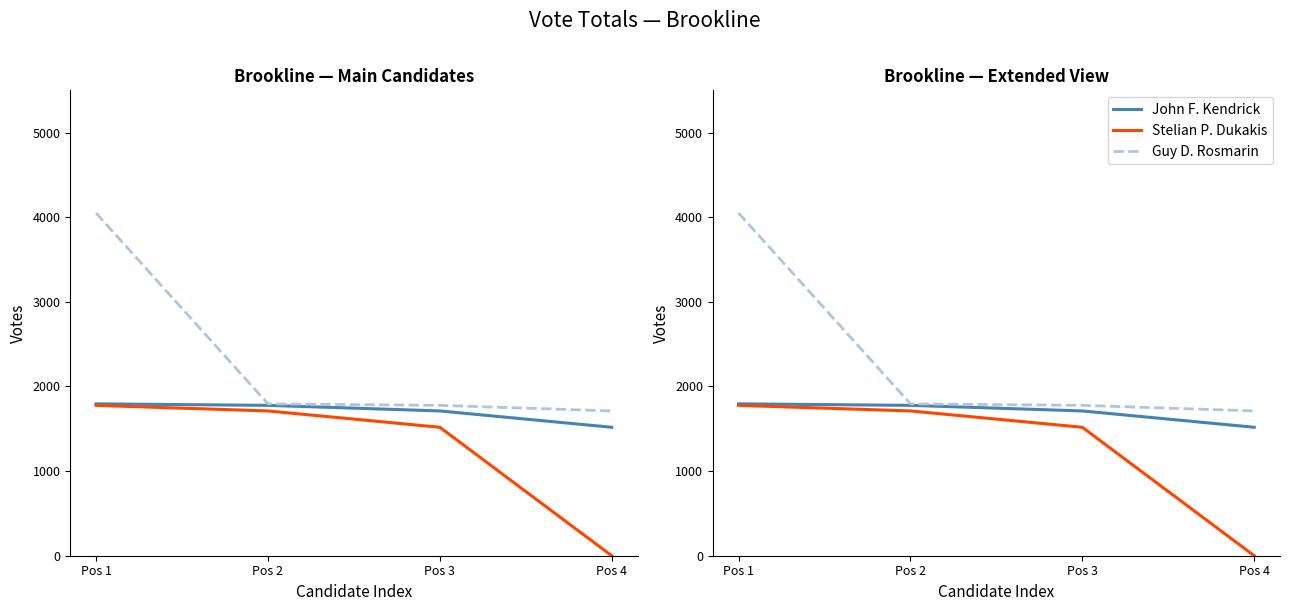

List the labels in order of Stelian P. Dukakis value, smallest first.

Pos 4, Pos 3, Pos 2, Pos 1